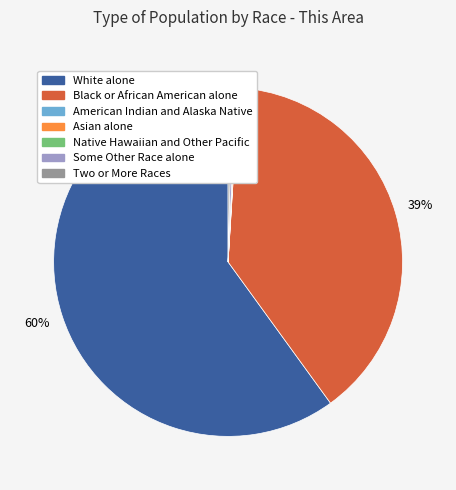

What is the majority slice?

White alone